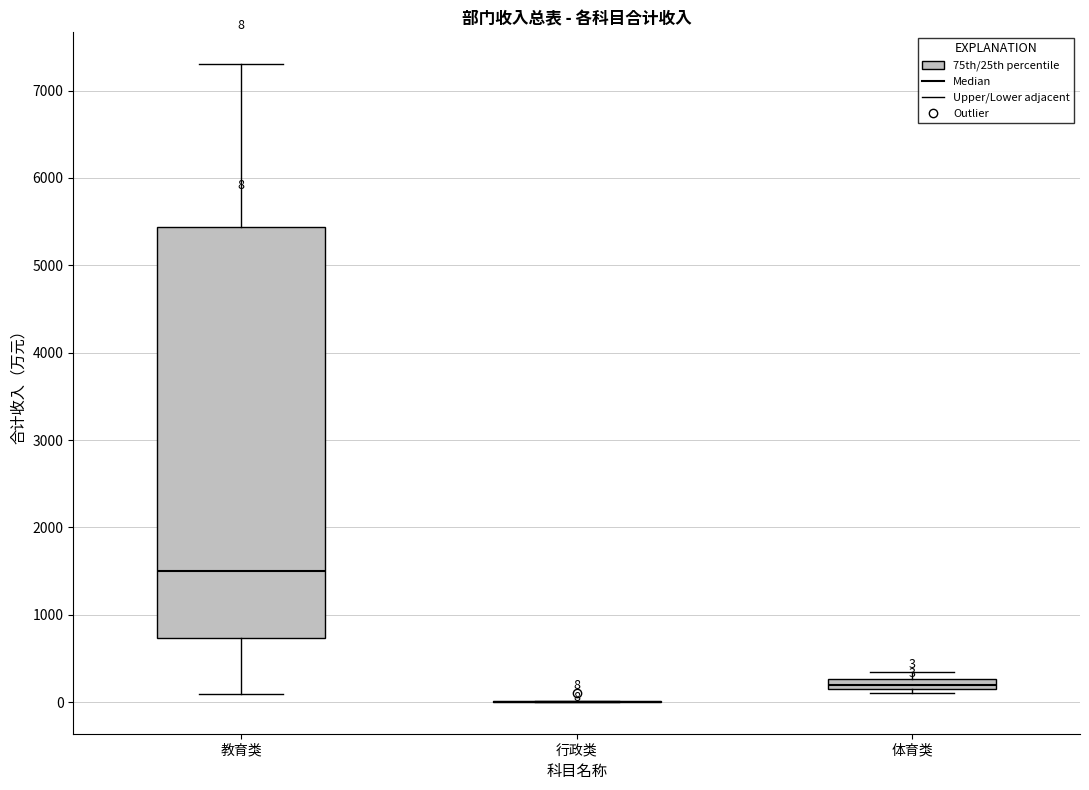

Which box is the tallest, from its lower edge to its upper edge?

教育类